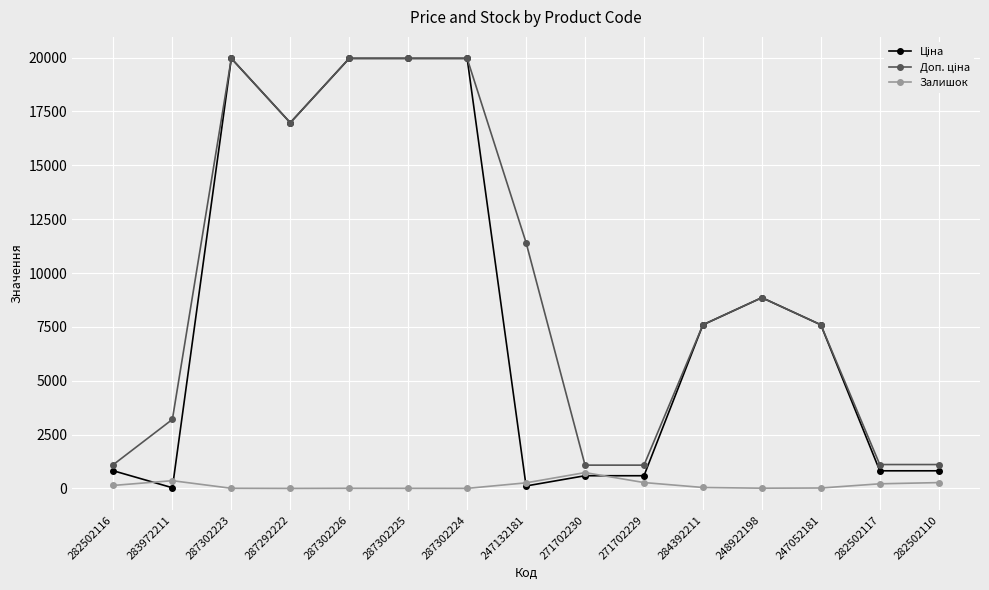

What is the maximum value shown in the chart?

19964.2